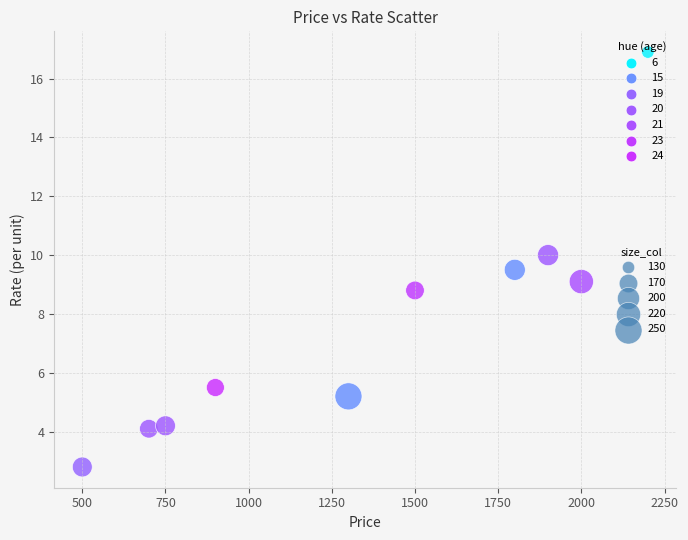

What is the range of X values (max minus min)?

1700.0